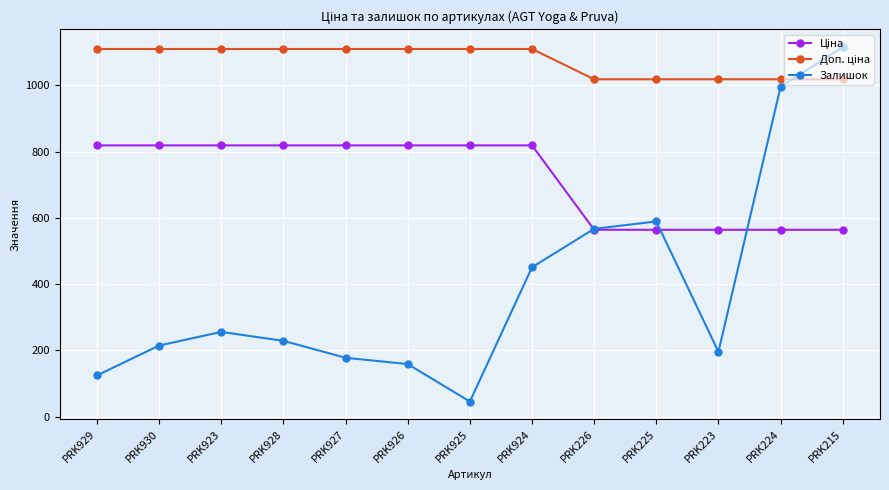

The value of Залишок at PRK226 is 962.2. True or false?

False